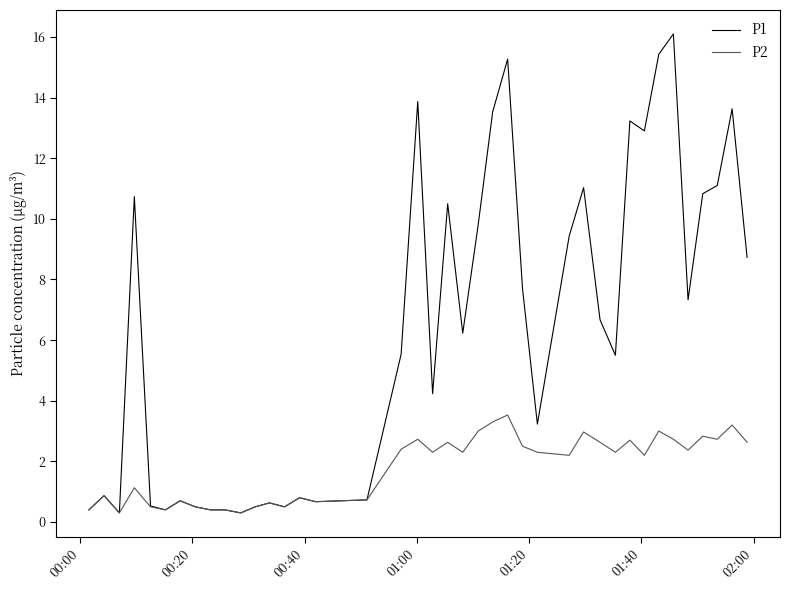

Which series has the largest total across all categories?

P1